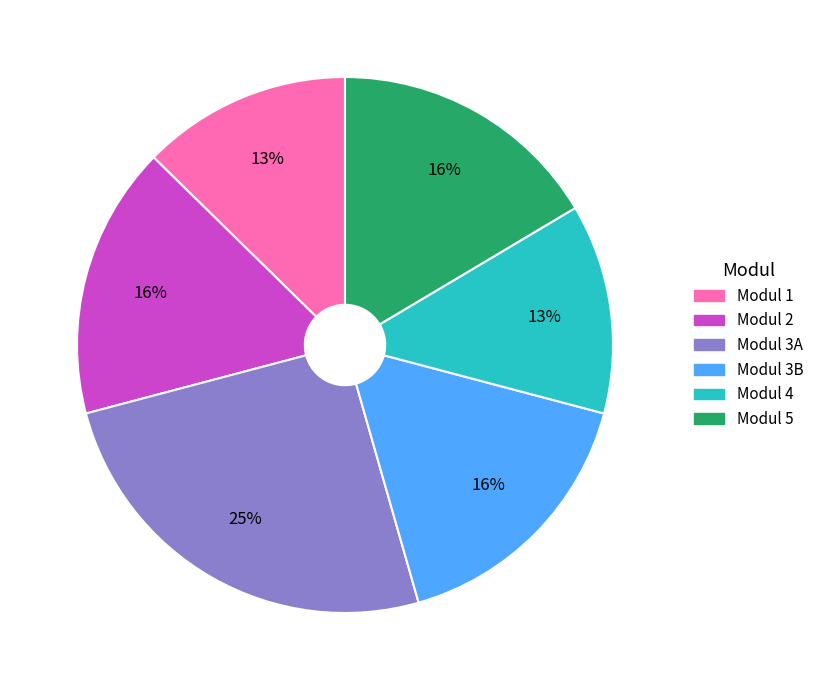

What is the ratio of the value at Modul 4 to the value at Modul 5?

0.8